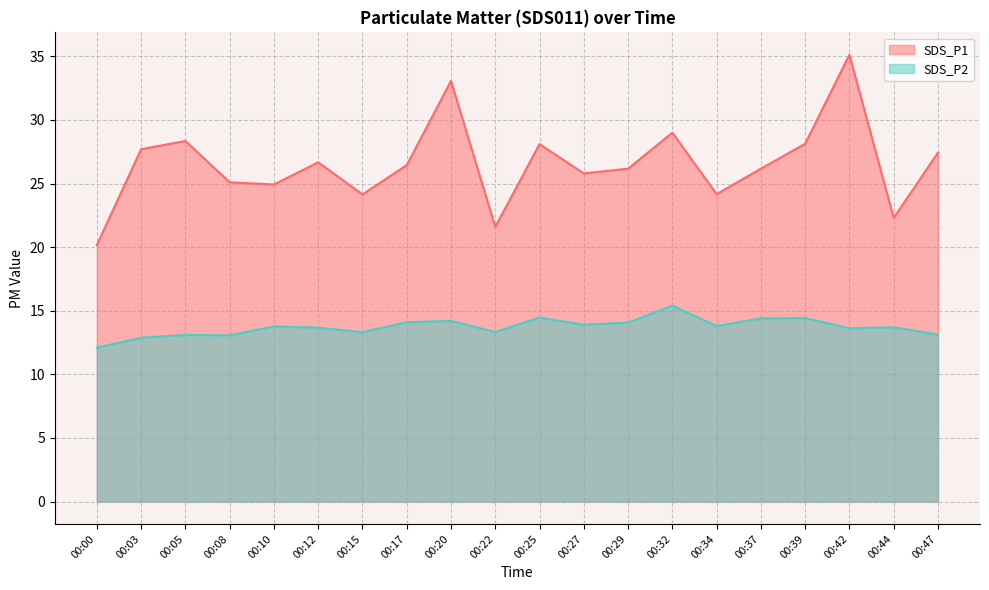

True or false: SDS_P2 has more than 2 interior local peaks.

True